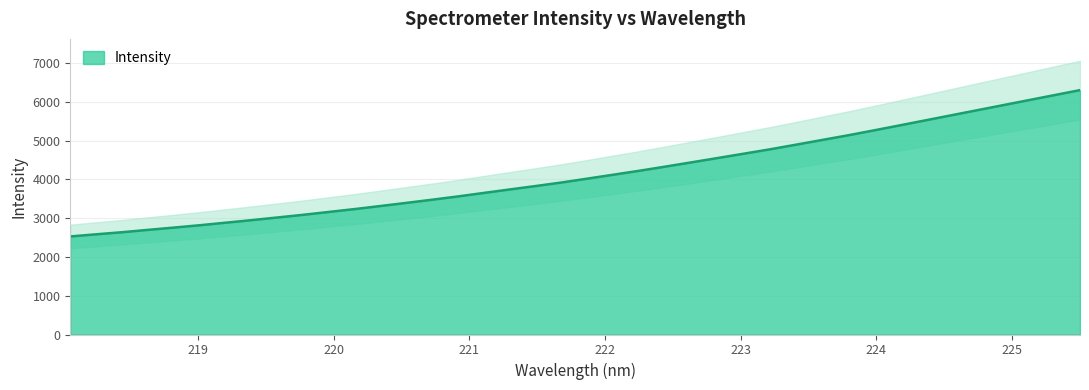

What is the maximum value for Intensity?

6300.0